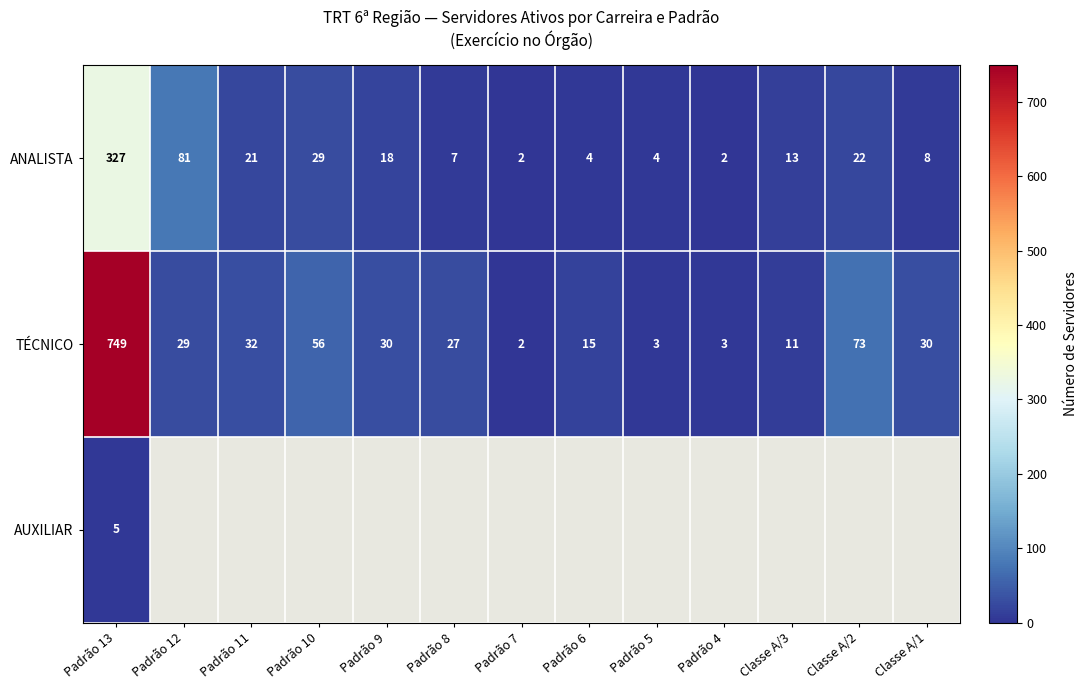

What is the difference between the highest and lowest values at Padrão 13?

744